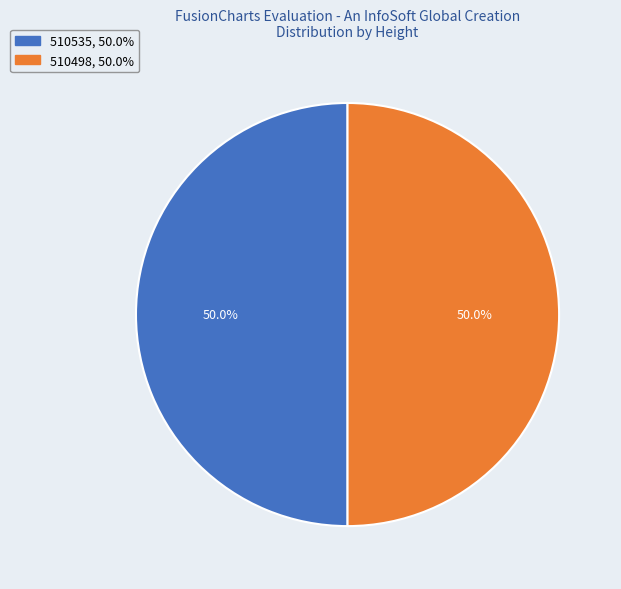

Is the sum of 510498 and 510535 greater than half?

Yes